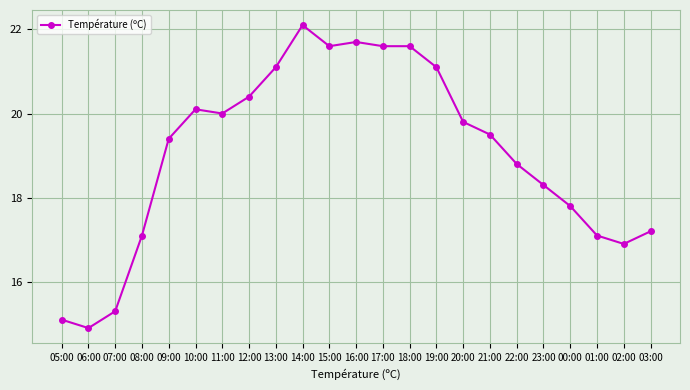

Between 01:00 and 09:00, which is larger?

09:00